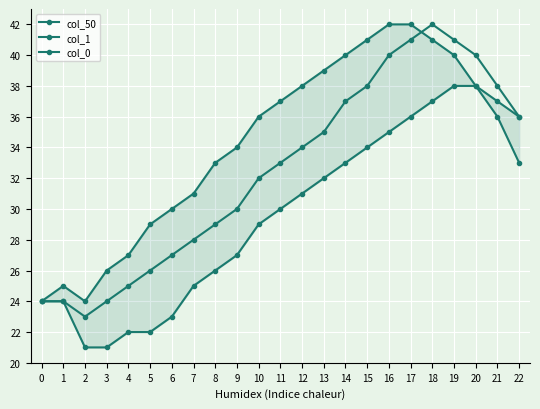

True or false: col_50 and col_1 intersect in this chart.

False